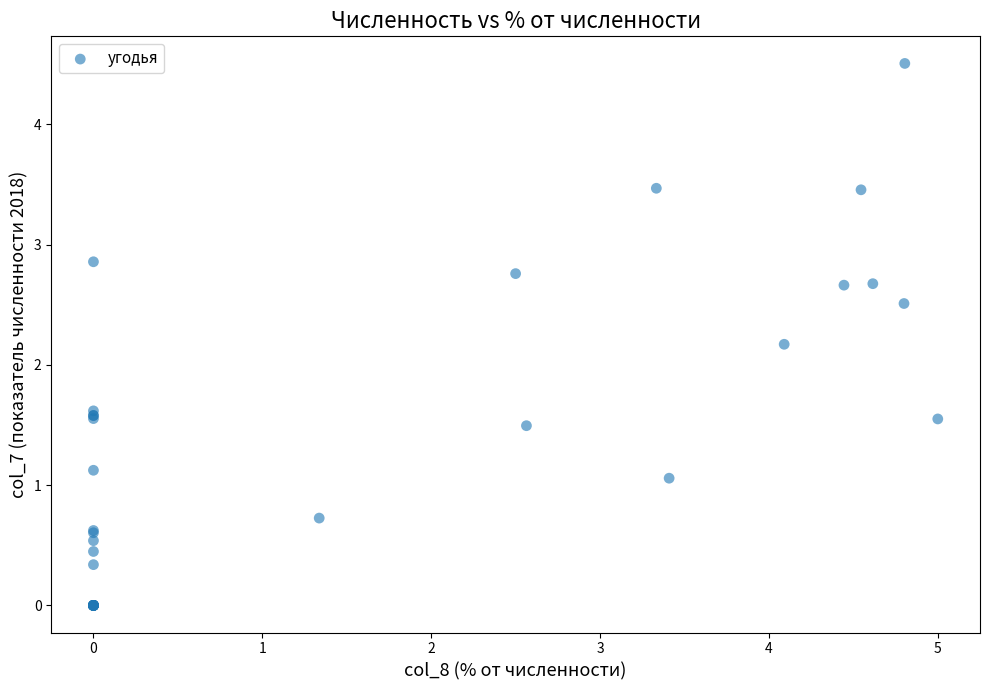

What Y value in the scatter plot is closest to 2?

2.2